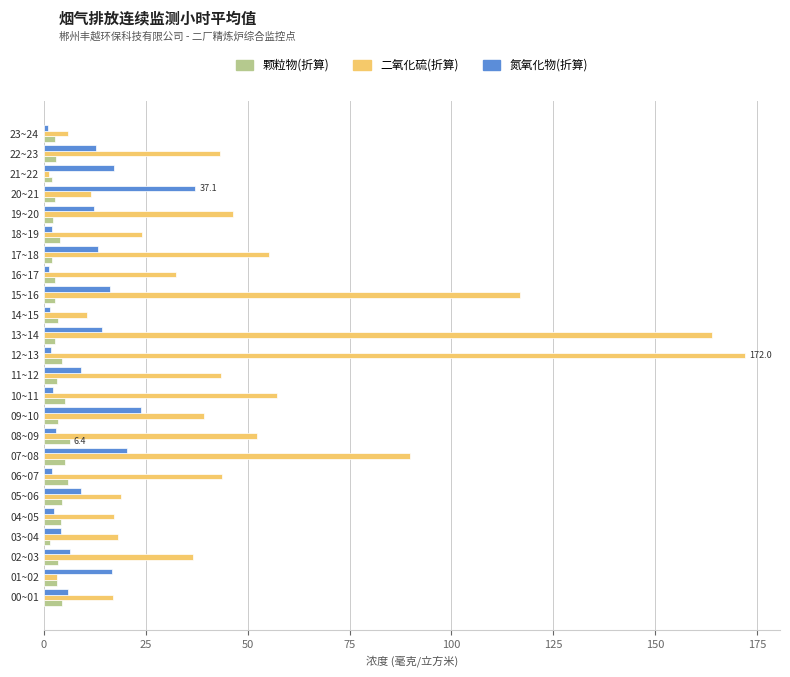

What is the difference between the maximum and minimum values in the 颗粒物(折算) series?

4.9